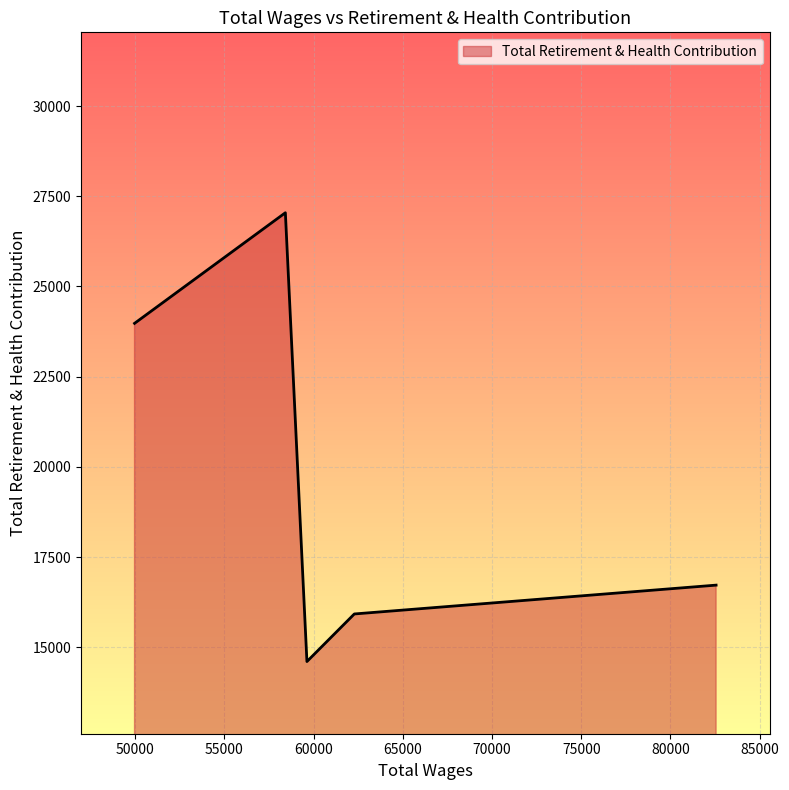

How many interior local peaks (higher than both neighbors) does the data have?

1